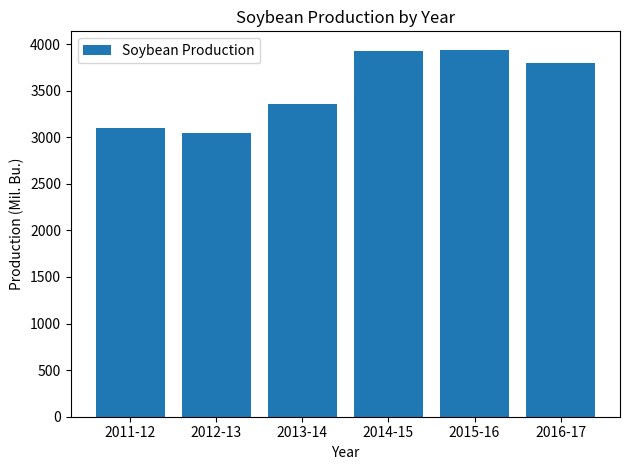

Is it true that the value at 2014-15 is 6402.5?

False